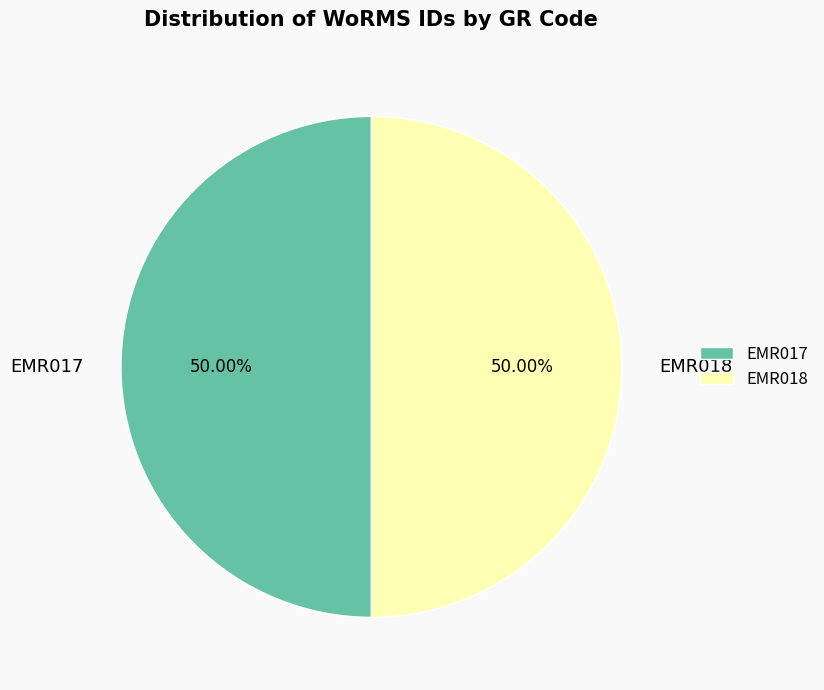

Count the number of slices in the pie.

2